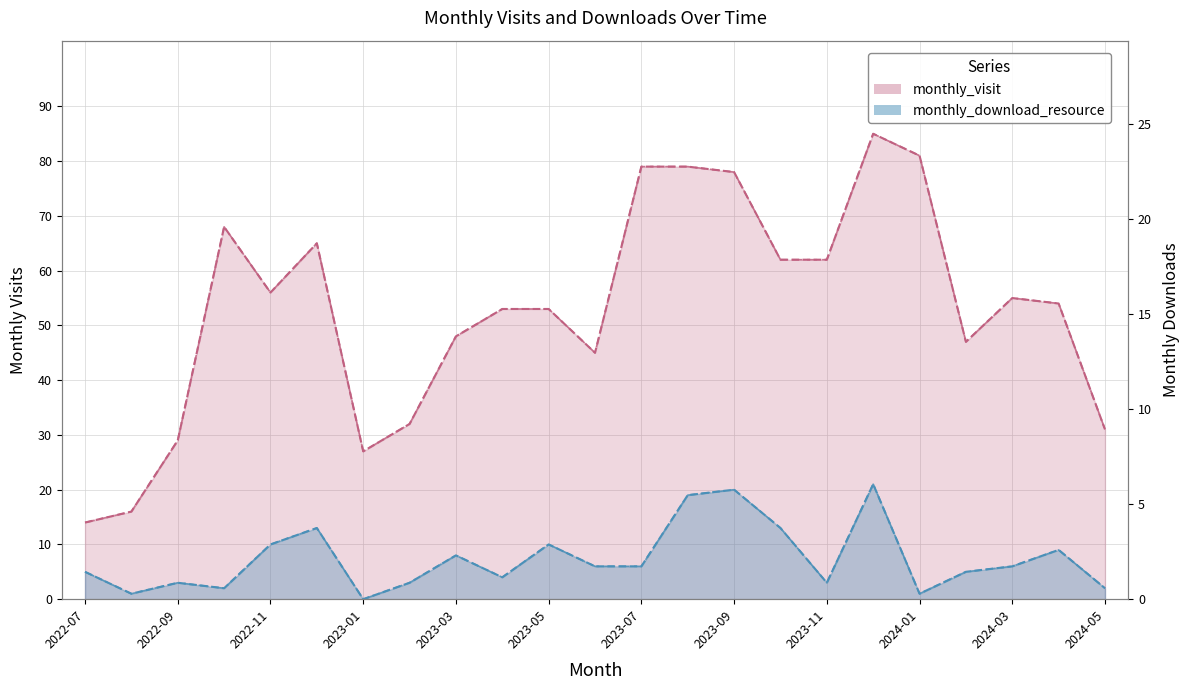

At which category is the sum across all series the highest?

2023-12